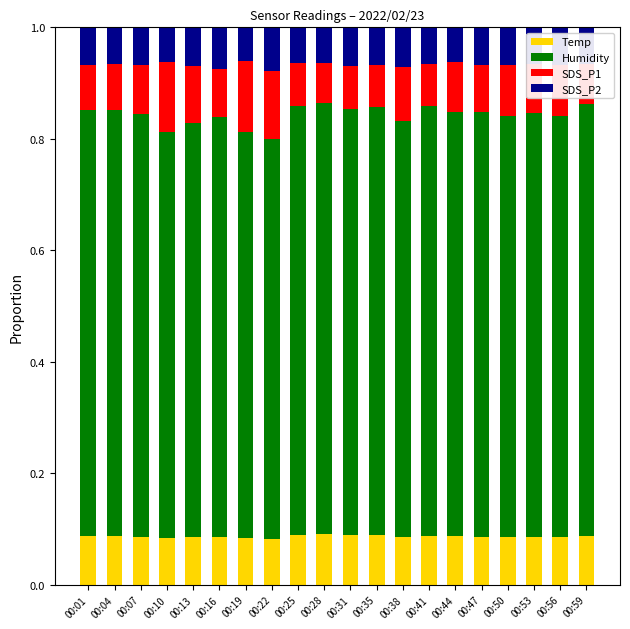

What is the maximum value for SDS_P2?

0.1